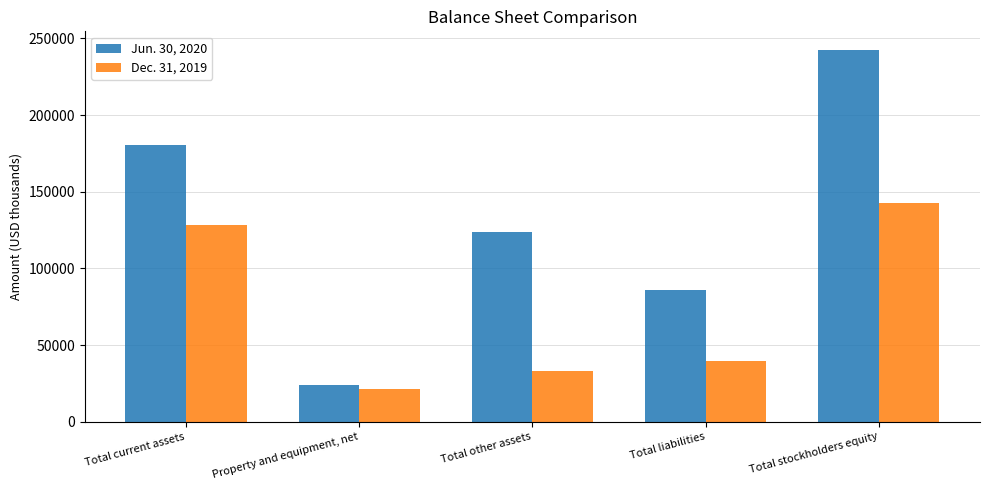

What is the difference between the Dec. 31, 2019 values at Total stockholders equity and Total current assets?

14303